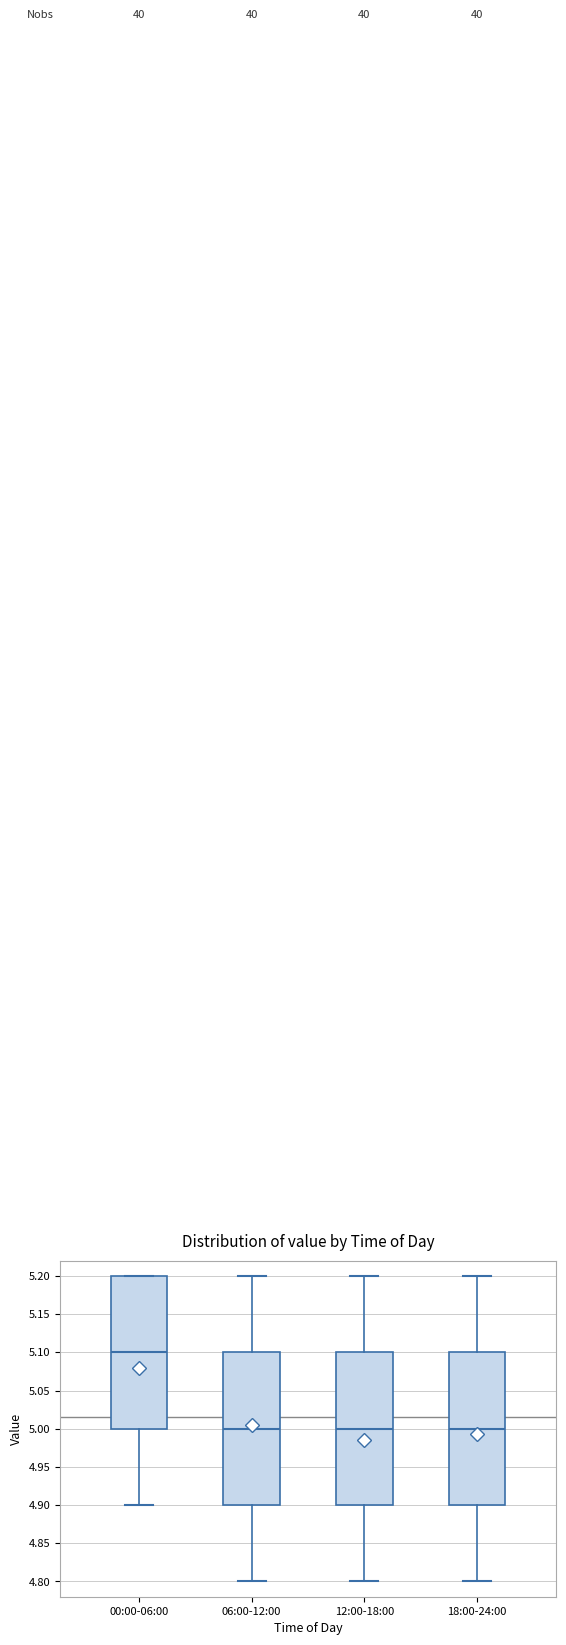

Reading left to right, transcribe this box plot: for each box, give where its median line is, the range the box spans, and where its two whiskers end, as read against the y-axis. The values are not printed on the chart, so give them approximately, as read against the axis.

00:00-06:00: median 5.1, box 5.0 to 5.2, whiskers 4.9 to 5.2
06:00-12:00: median 5.0, box 4.9 to 5.1, whiskers 4.8 to 5.2
12:00-18:00: median 5.0, box 4.9 to 5.1, whiskers 4.8 to 5.2
18:00-24:00: median 5.0, box 4.9 to 5.1, whiskers 4.8 to 5.2